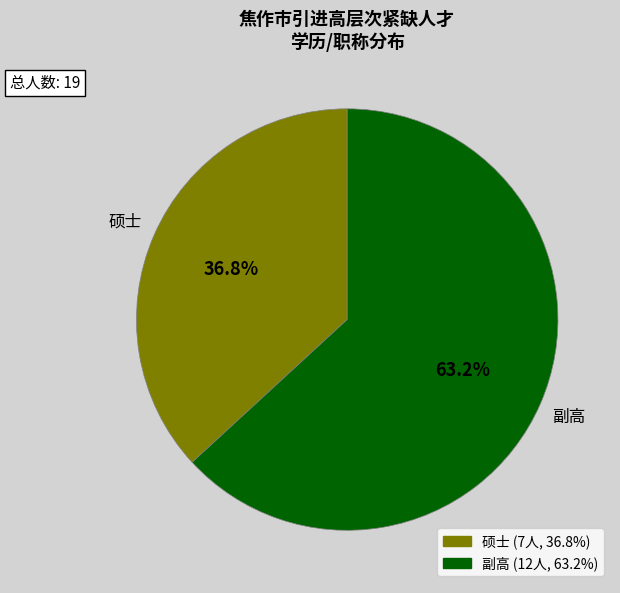

Approximately how many times larger is the value at 硕士 compared to 副高?

0.6